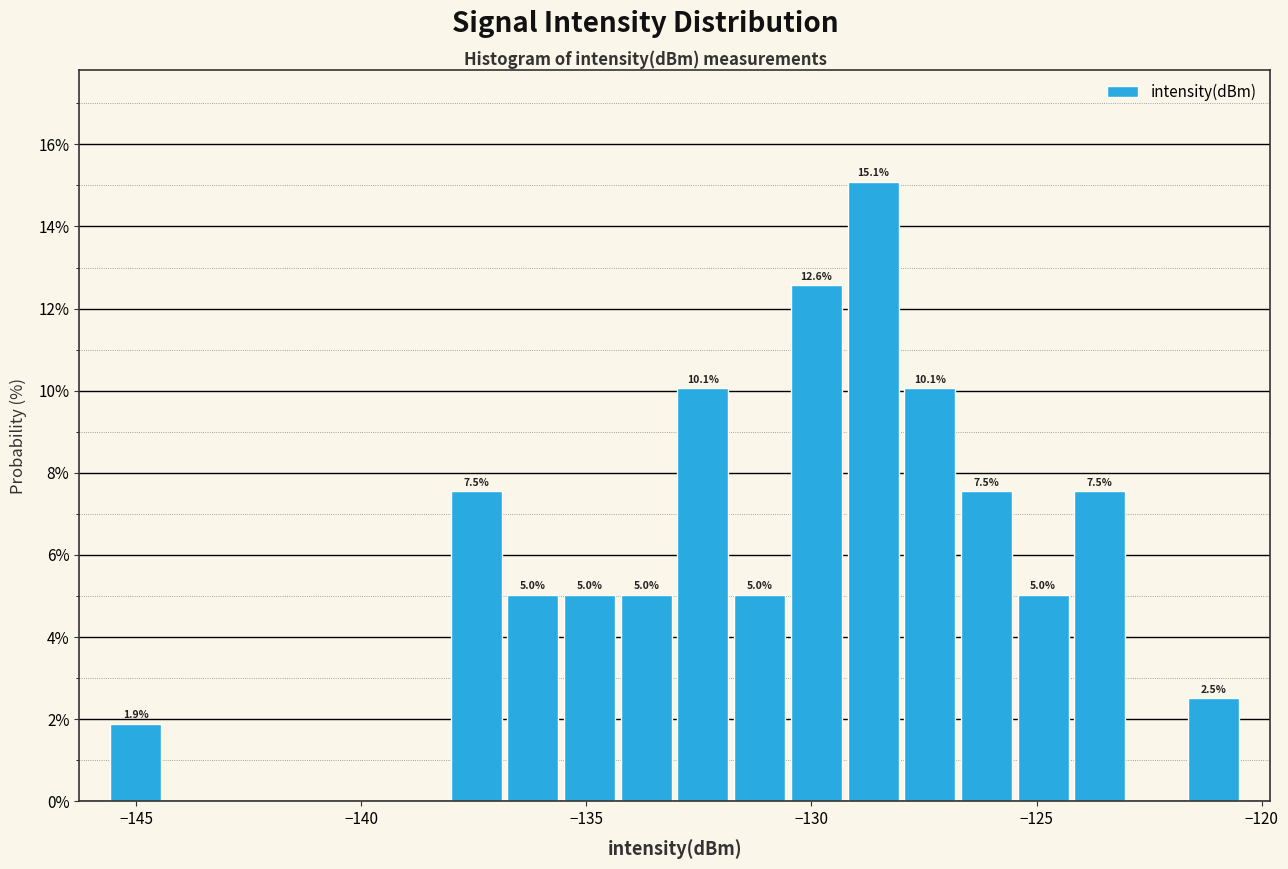

Around what value on the x-axis is the tallest bar? Give the approximate position of its centre, as read against the axis.

-128.5